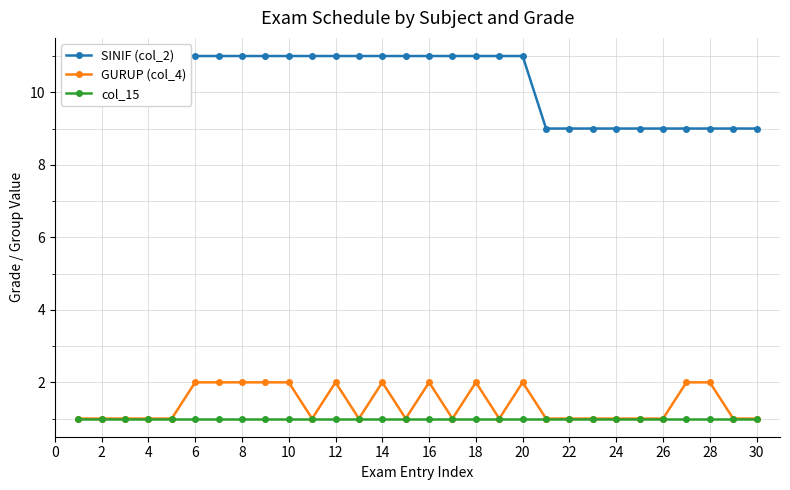

How many data points does each series have?

30